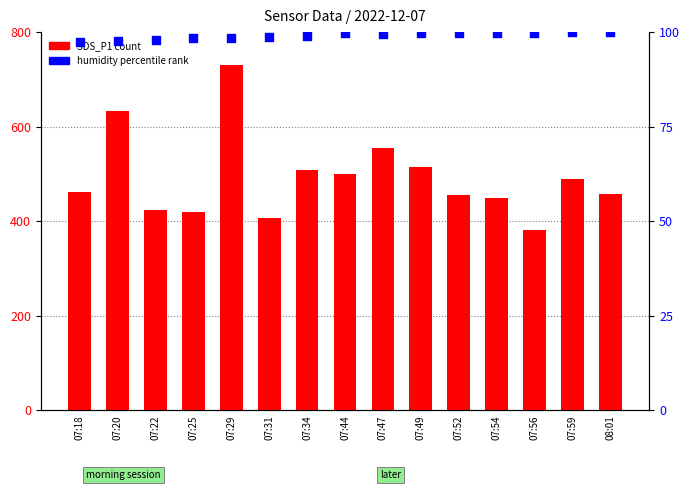

Which series contains the highest Y value?

SDS_P1 (scaled)